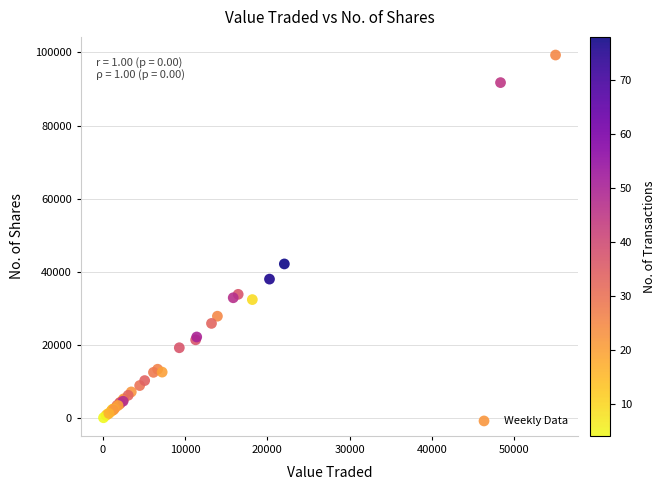

What Y value in the scatter plot is closest to 49733?

42204